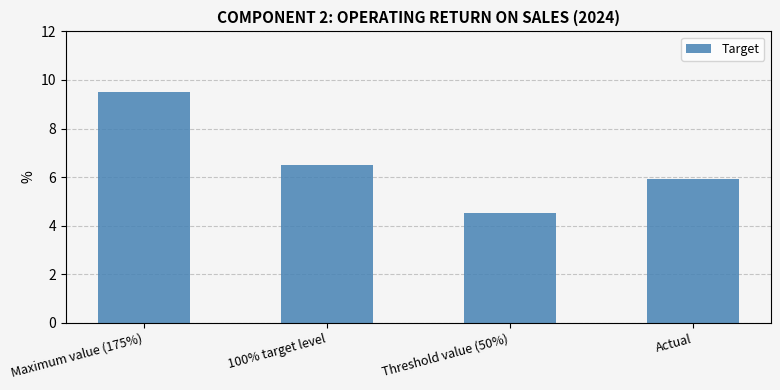

What is the sum of all values?

26.4